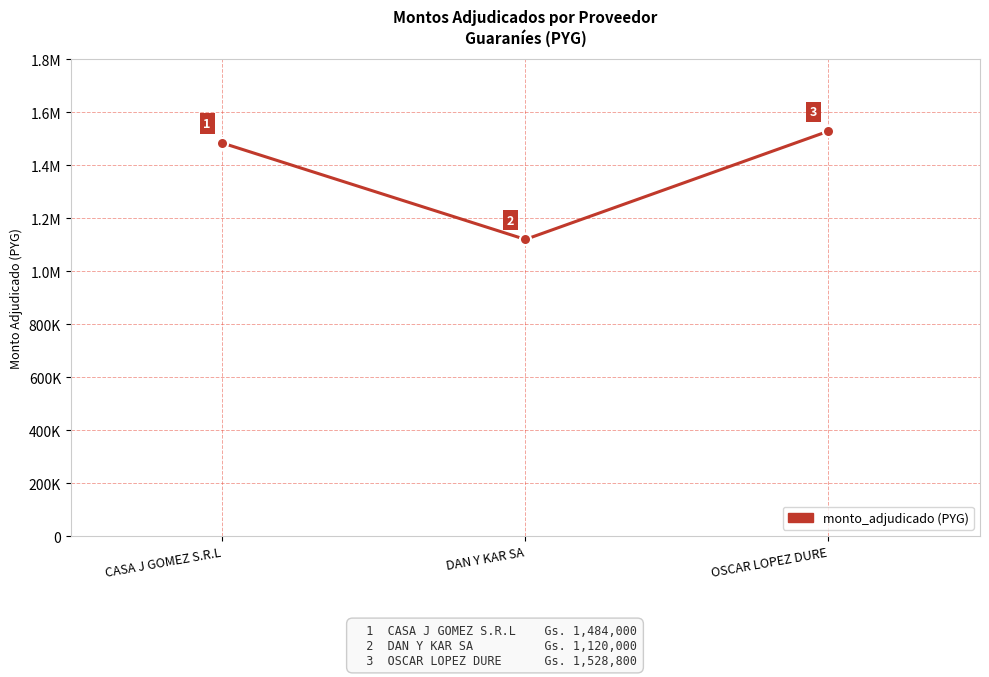

Reading left to right, list all the values displayed in this chart.

1484000	1120000	1528800